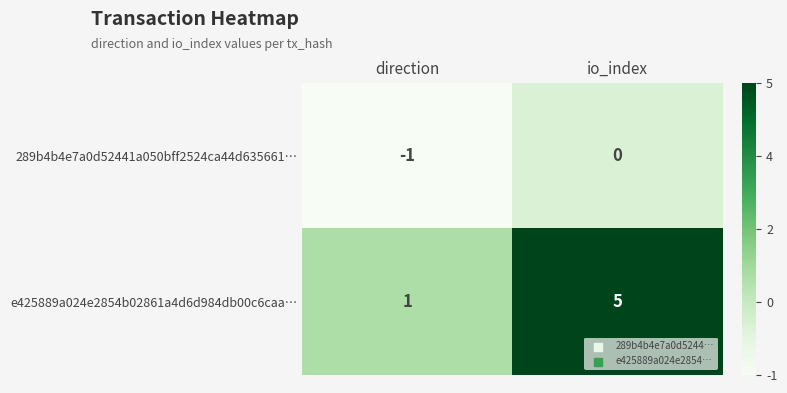

List the series in order of their peak value, lowest first.

289b4b4e7a0d52441a050bff2524ca44d635661…, e425889a024e2854b02861a4d6d984db00c6caa…